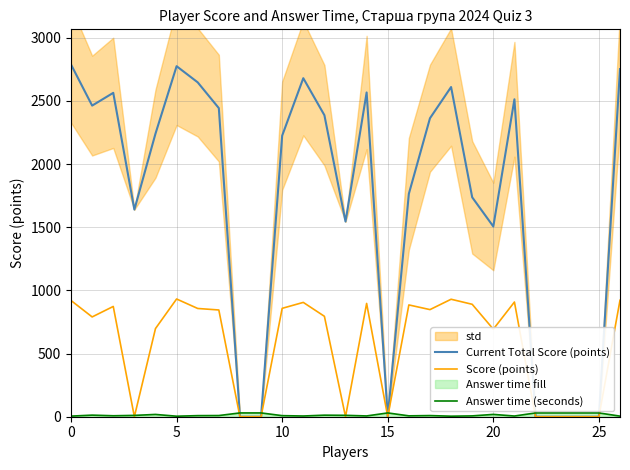

What is the value of the Current Total Score (points) point at the 1st from the left?

2788.0